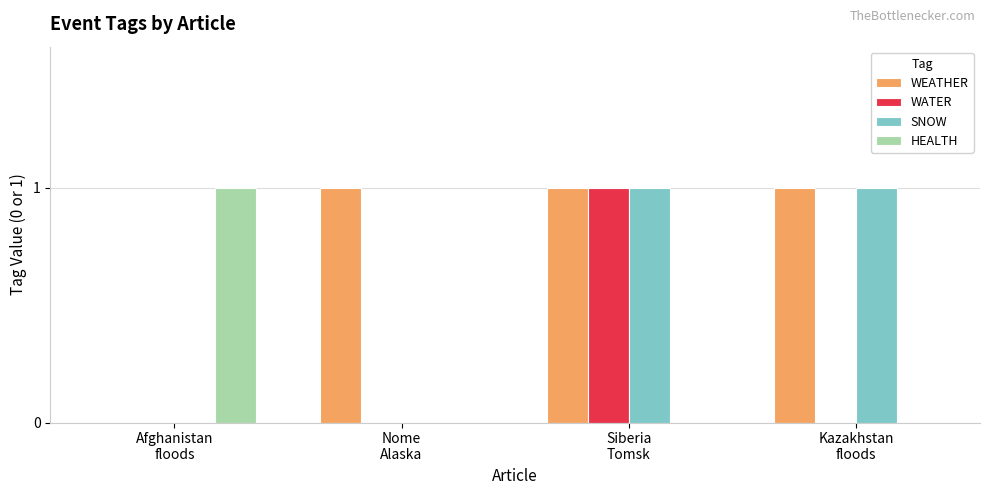

How many groups of bars are there?

4